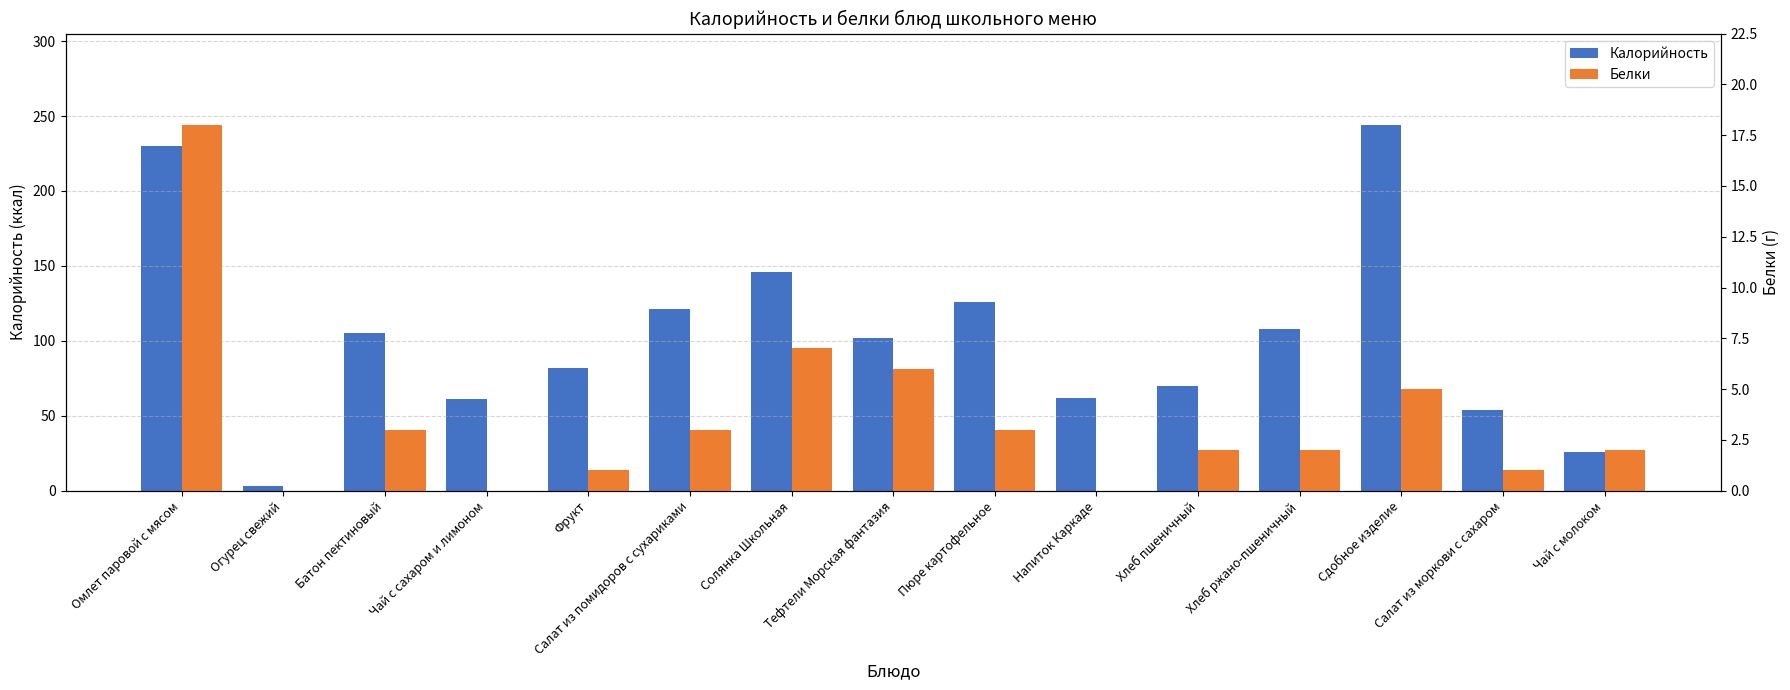

Is it true that Калорийность equals 70 at Хлеб пшеничный?

True